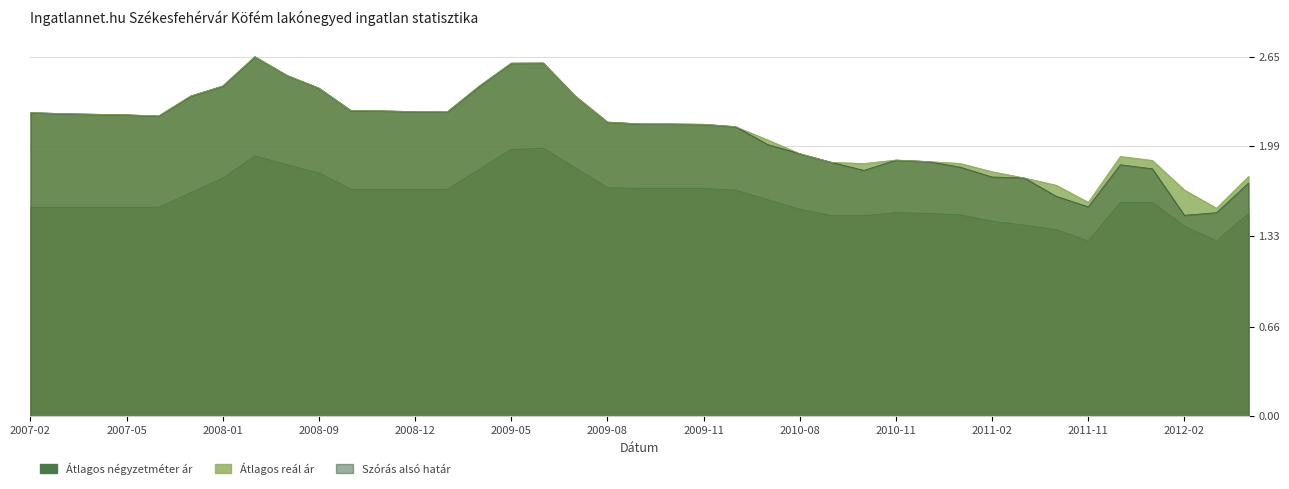

True or false: Átlagos reál ár has more than 2 points higher than both neighbors.

True